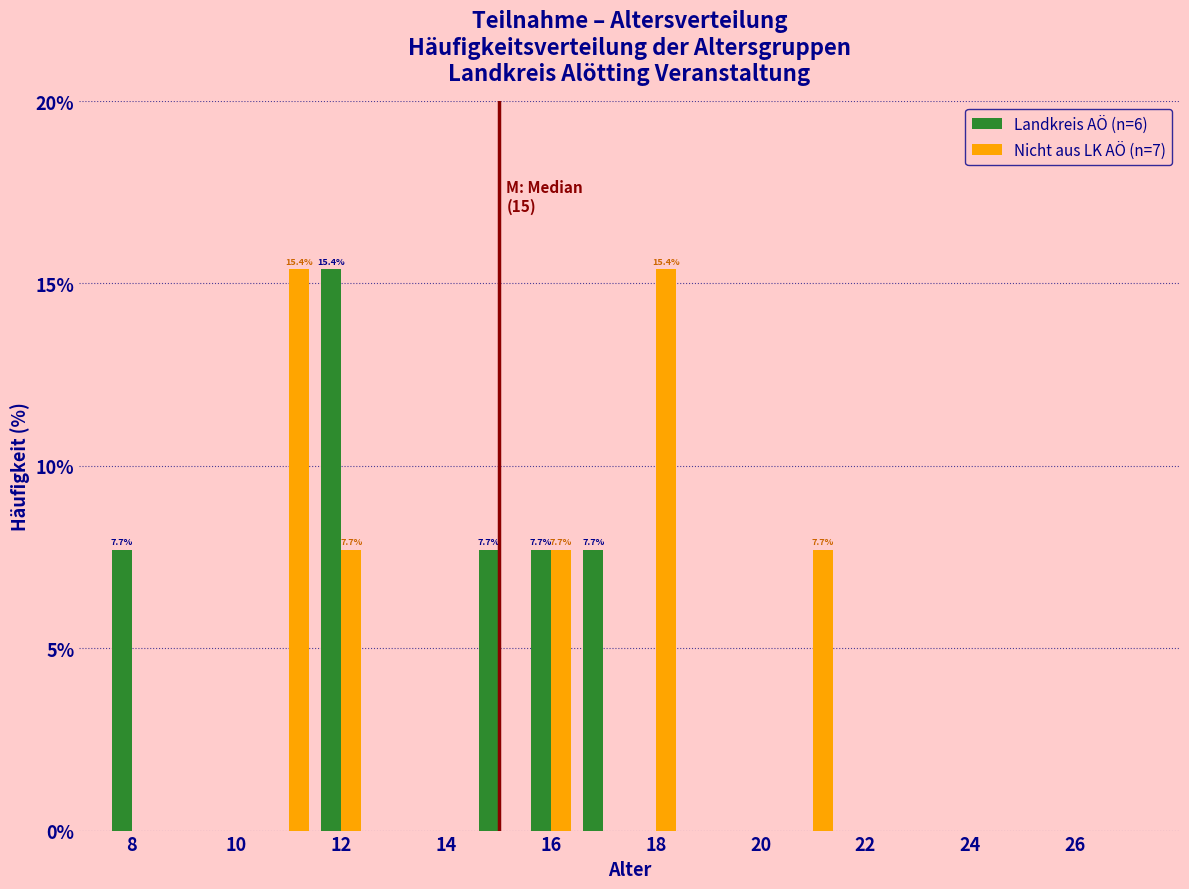

In the Landkreis AÖ (n=6) series, which range on the x-axis has the tallest bar?

11.5 to 12.5